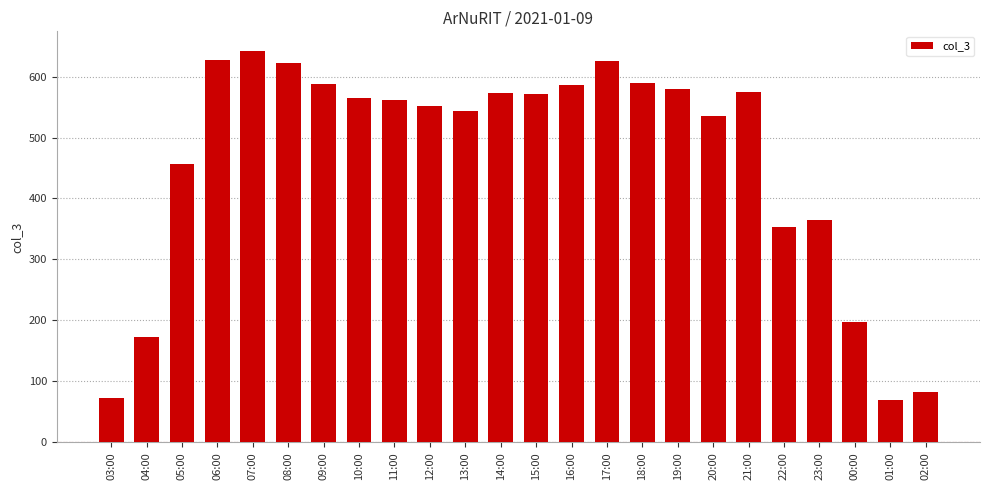

The chart shows a value of 580 at 19:00. True or false?

True